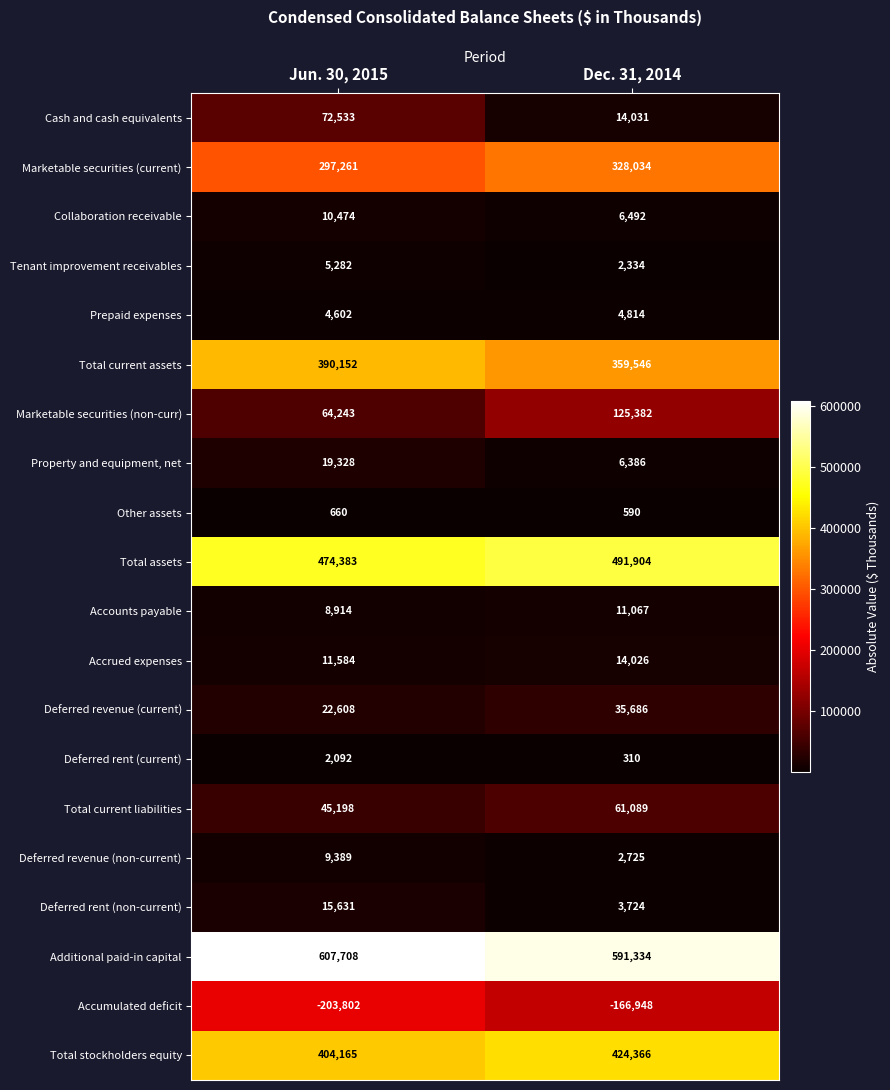

Read the Deferred revenue (non-current) value at Jun. 30, 2015.

9389